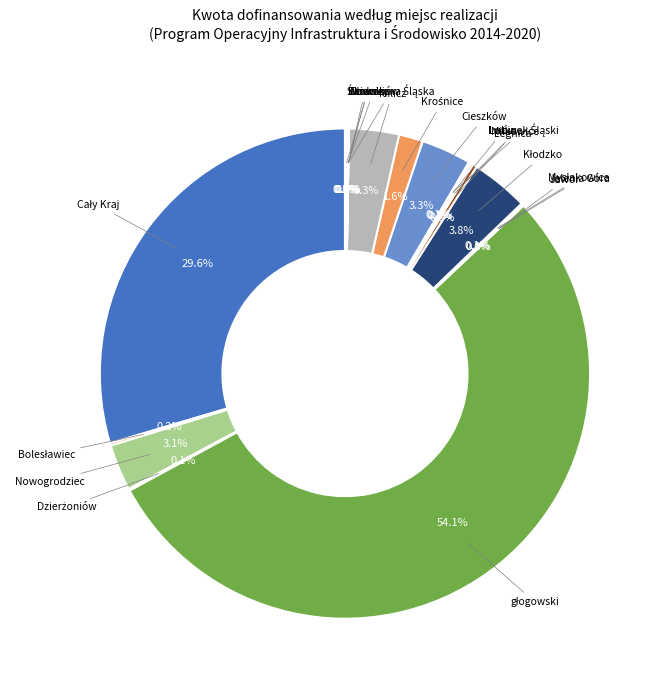

To the nearest percent, what is the difference between the largest and smallest slice percentages?

54%